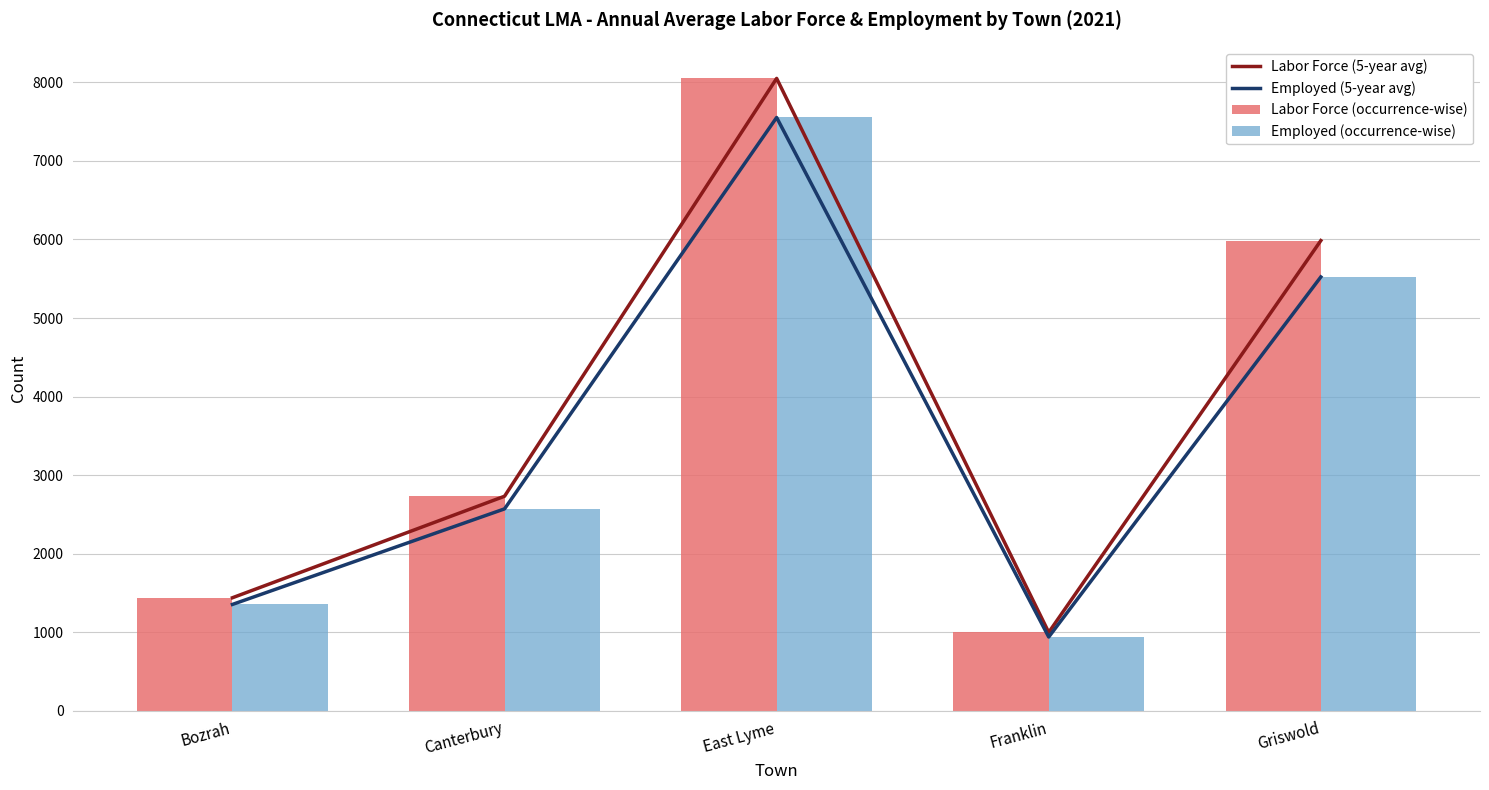

The Employed (5-year avg) series shows 8154 at Griswold. True or false?

False